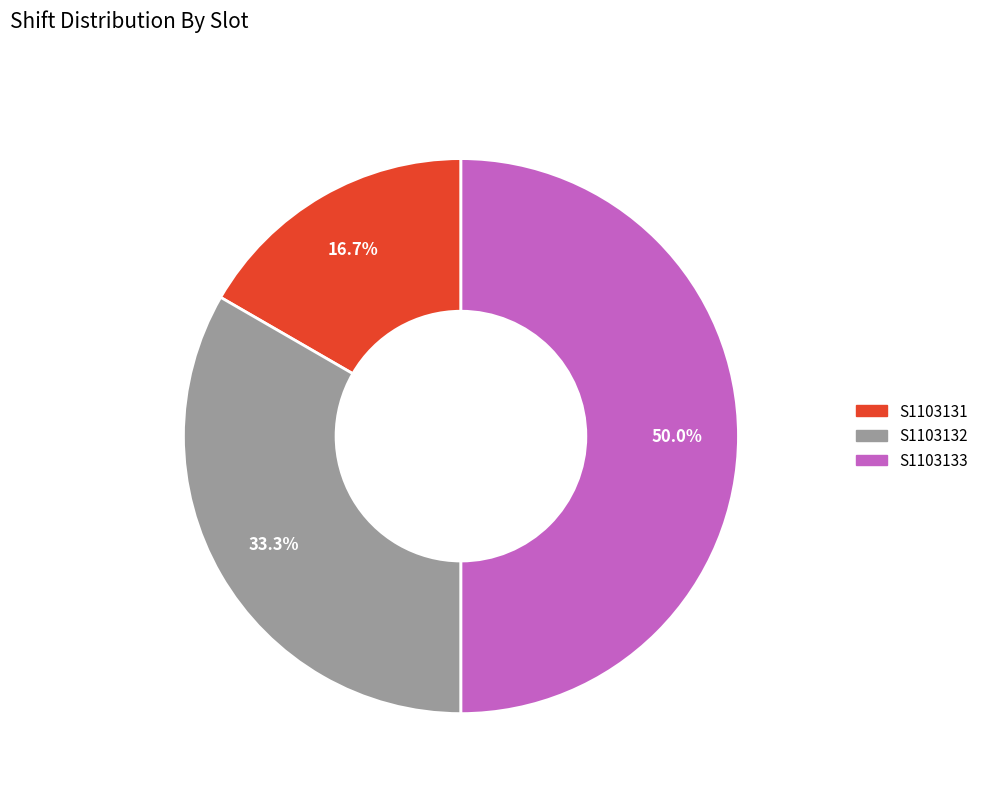

Does S1103131 account for over 50% of the chart?

No